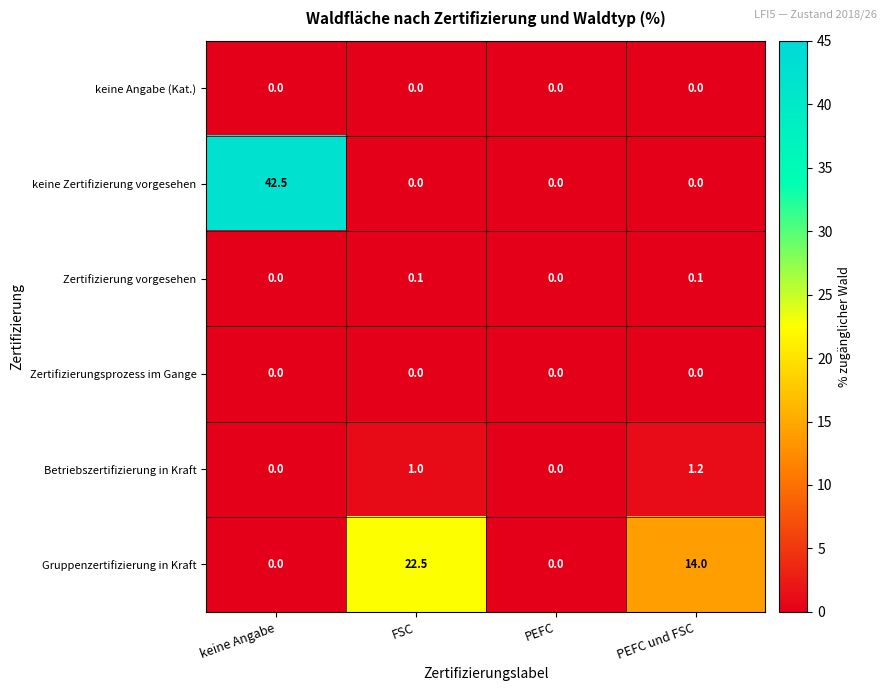

True or false: keine Zertifizierung vorgesehen has a value of -19.5 at FSC.

False